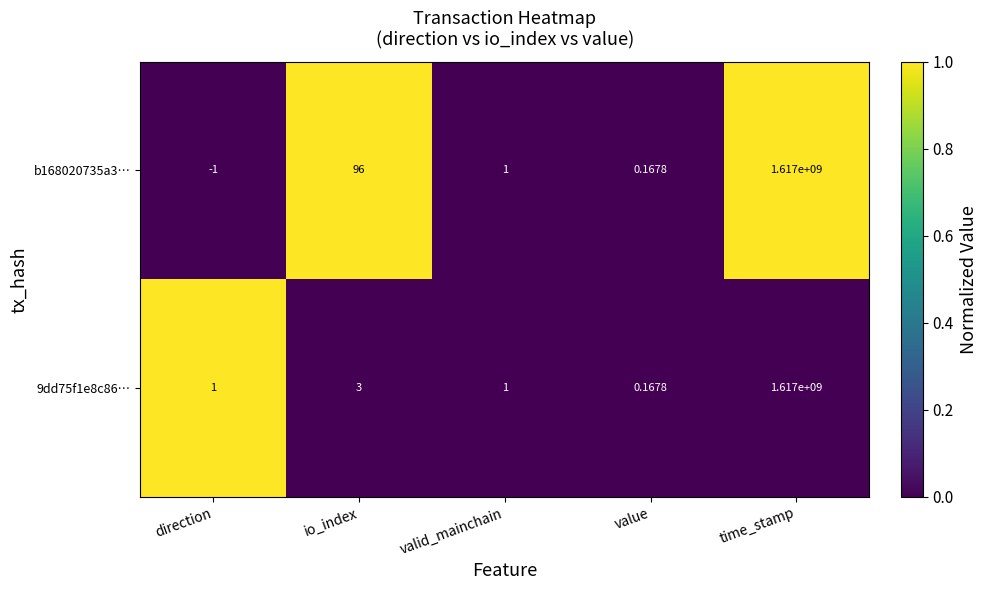

Which series has the widest spread of values?

b168020735a3…